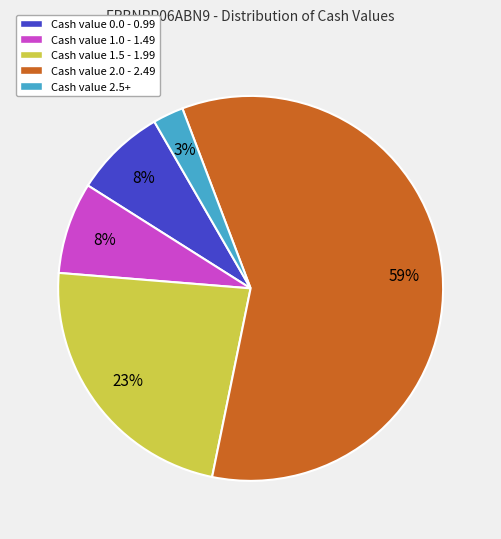

Is the sum of Cash value 1.5 - 1.99 and Cash value 1.0 - 1.49 greater than half?

No